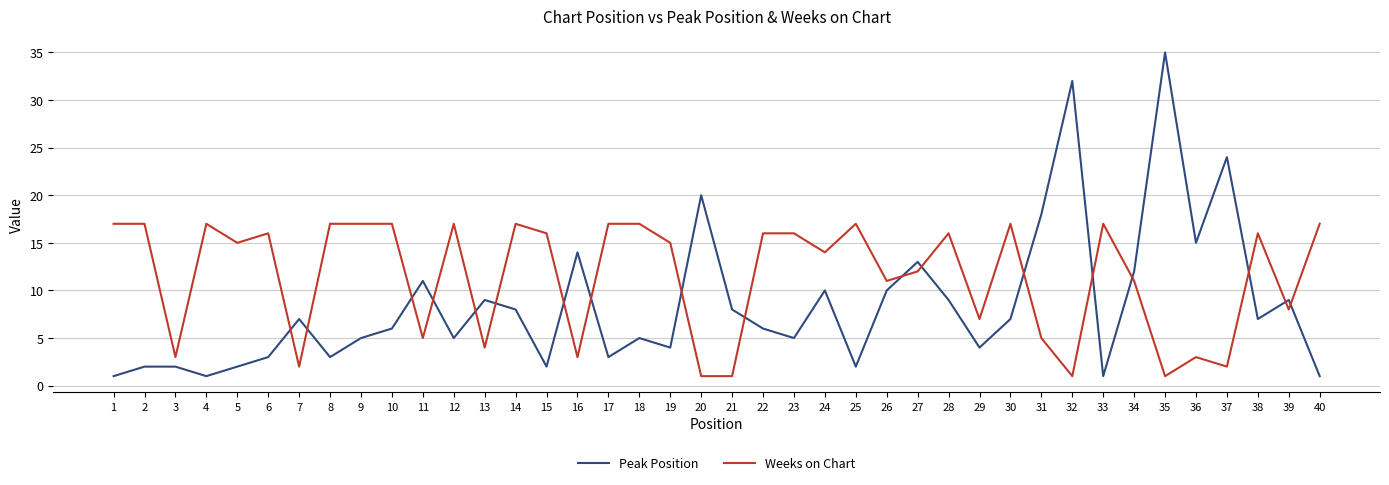

Is the value of Peak Position at 34 greater than the value of Weeks on Chart at 37?

Yes